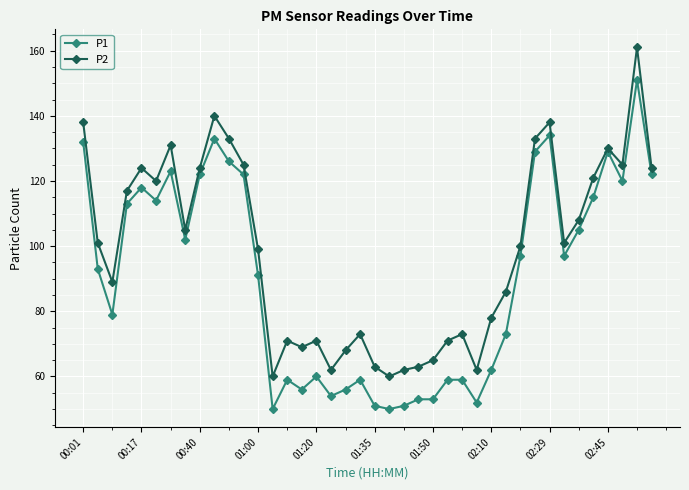

What is the maximum value for P1?

151